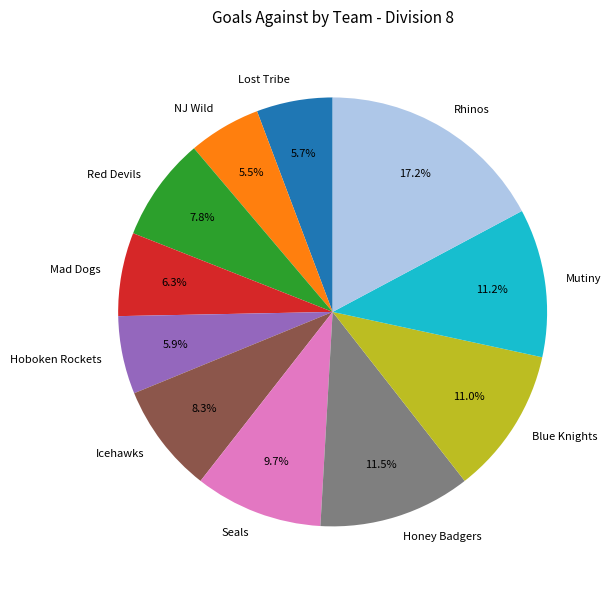

Which has a higher value, Honey Badgers or Red Devils?

Honey Badgers